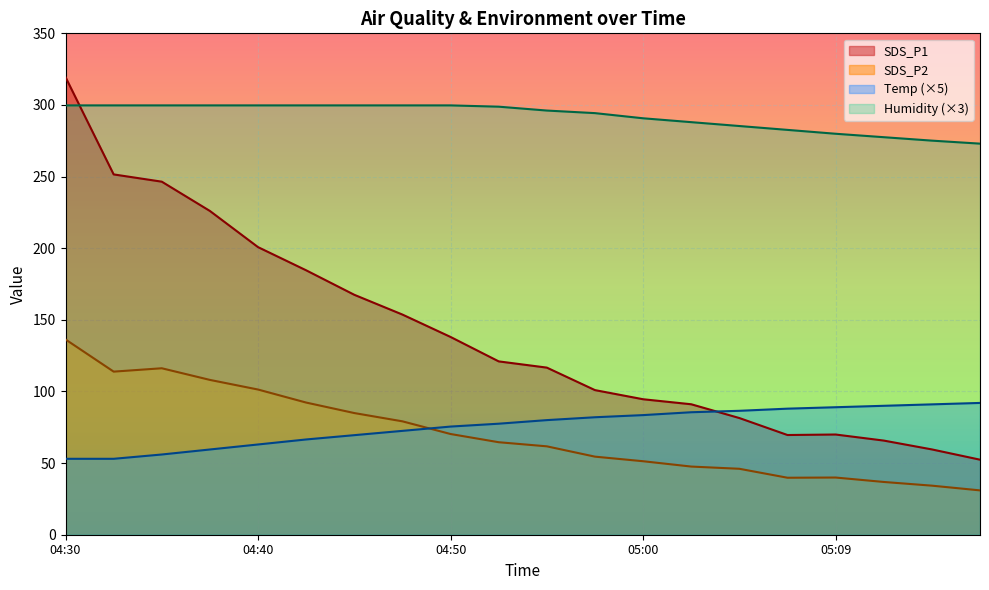

At which category does SDS_P2 reach its first local valley?

04:33